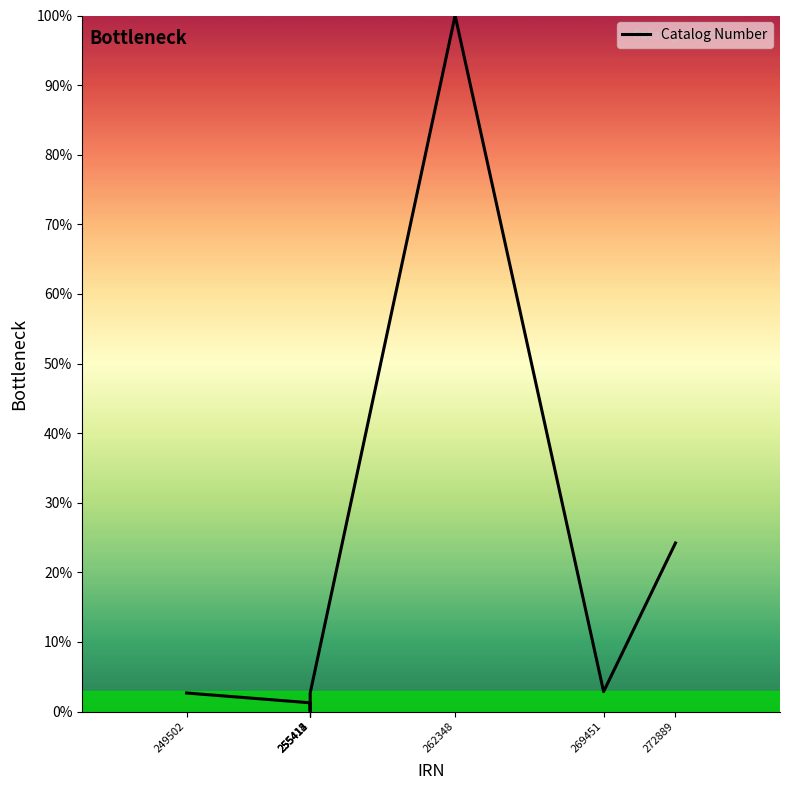

What is the sum of all values?

133.7